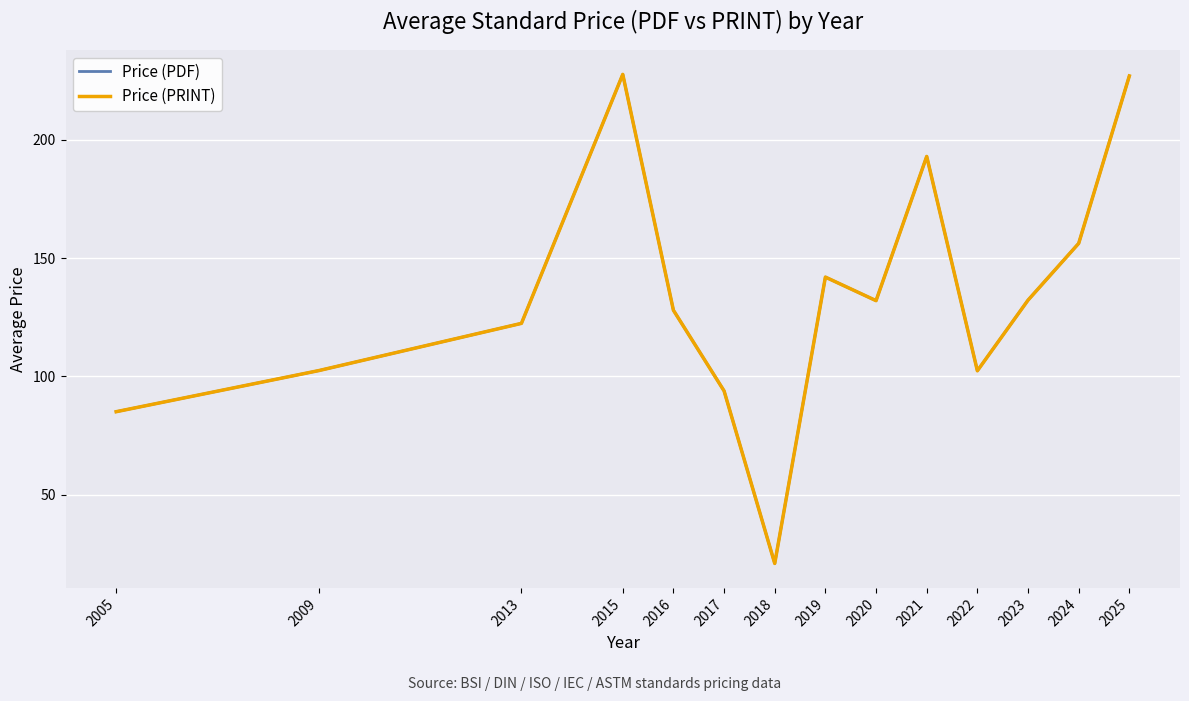

Does the chart have visible grid lines?

Yes